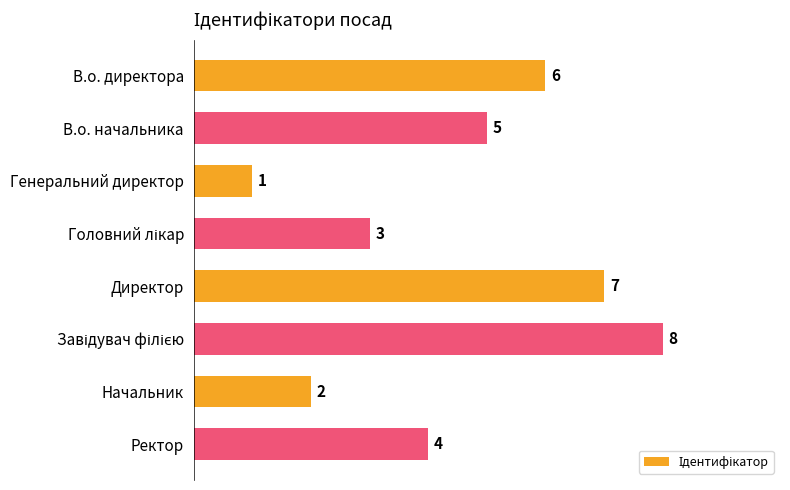

Is it true that the value at Ректор is 4?

True